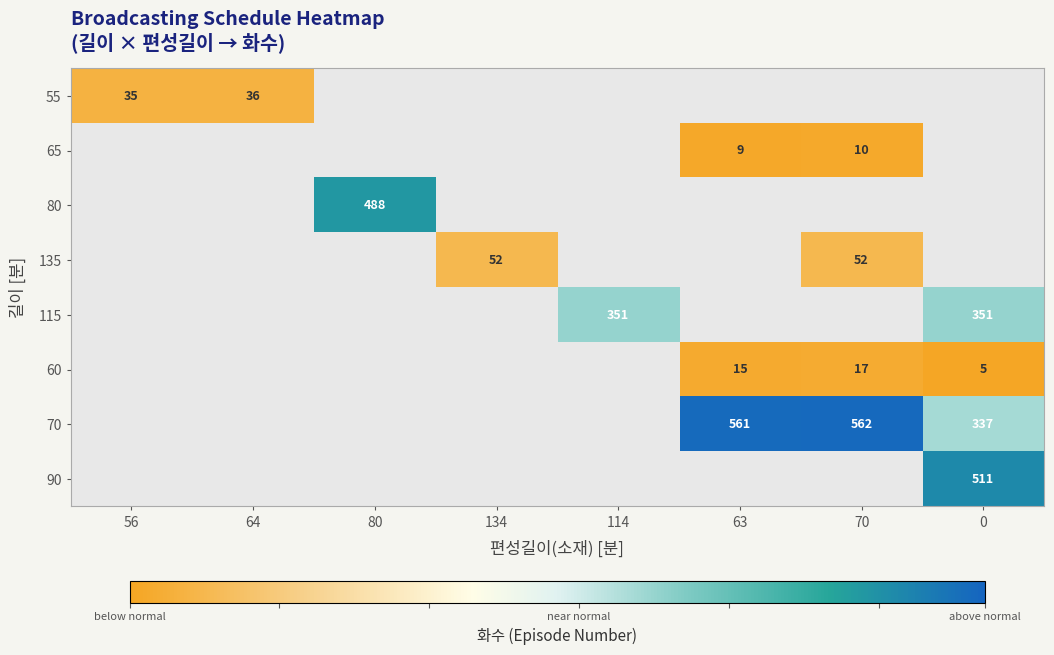

The 80 series shows 488 at 80. True or false?

True